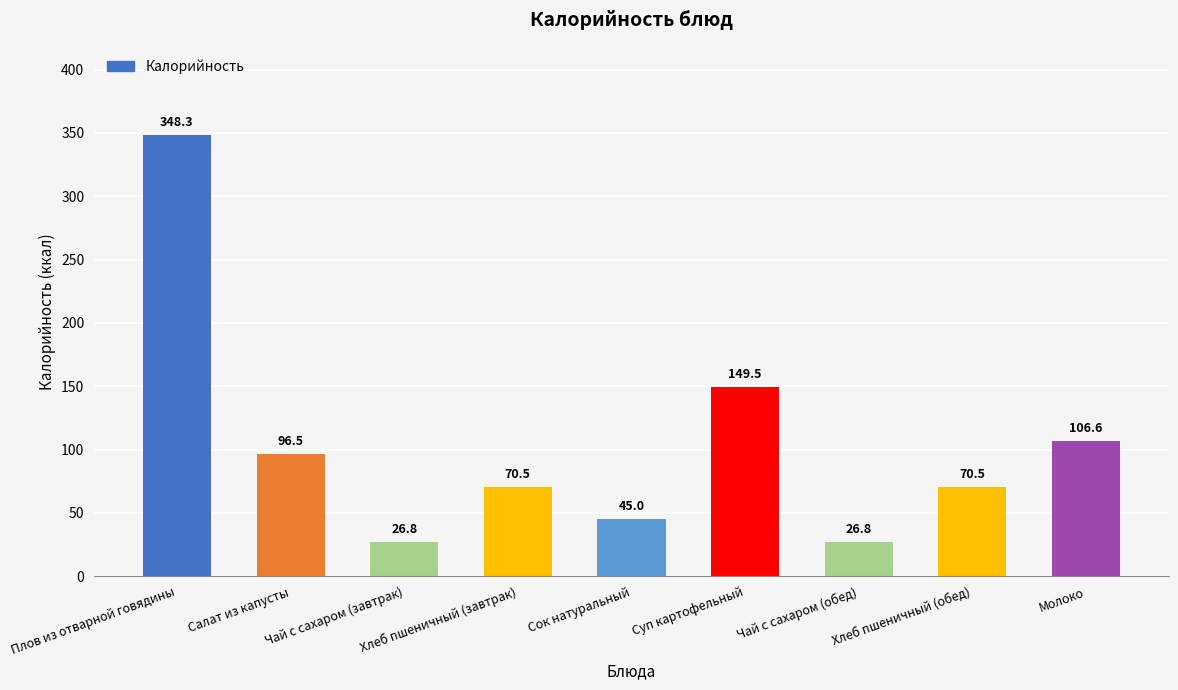

Reading left to right, extract all data points from this chart.

Плов из отварной говядины=348.3	Салат из капусты=96.5	Чай с сахаром (завтрак)=26.8	Хлеб пшеничный (завтрак)=70.5	Сок натуральный=45.0	Суп картофельный=149.5	Чай с сахаром (обед)=26.8	Хлеб пшеничный (обед)=70.5	Молоко=106.6